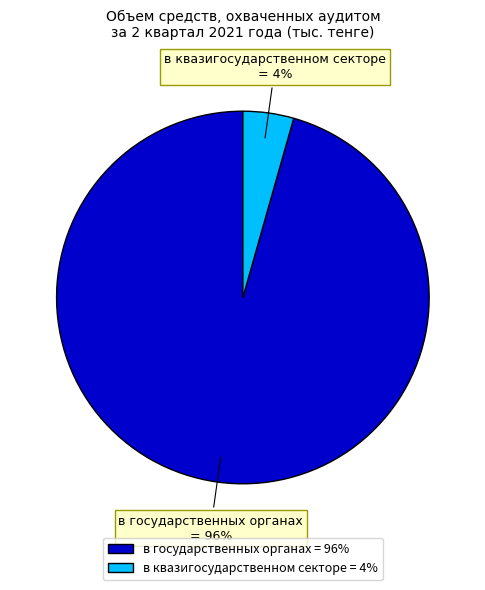

True or false: в государственных органах accounts for 96% of the total.

True